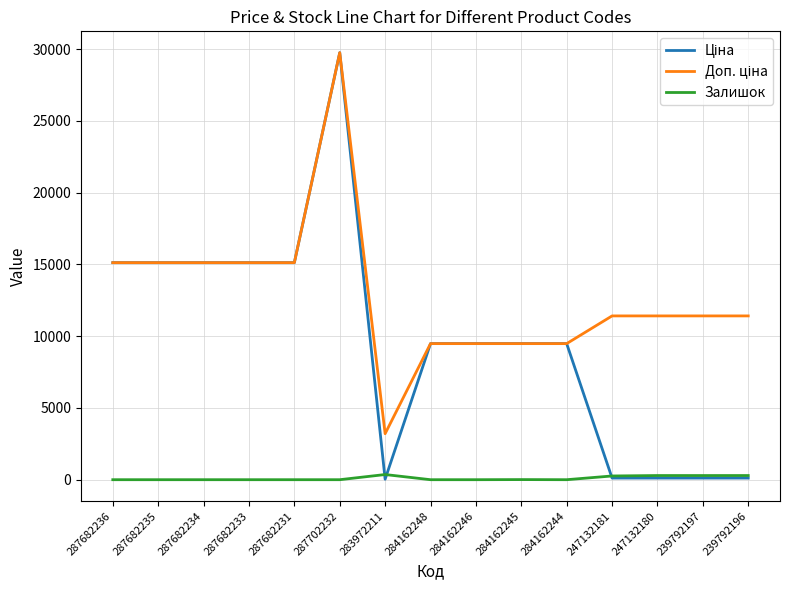

Which label corresponds to the largest value in the chart?

287702232